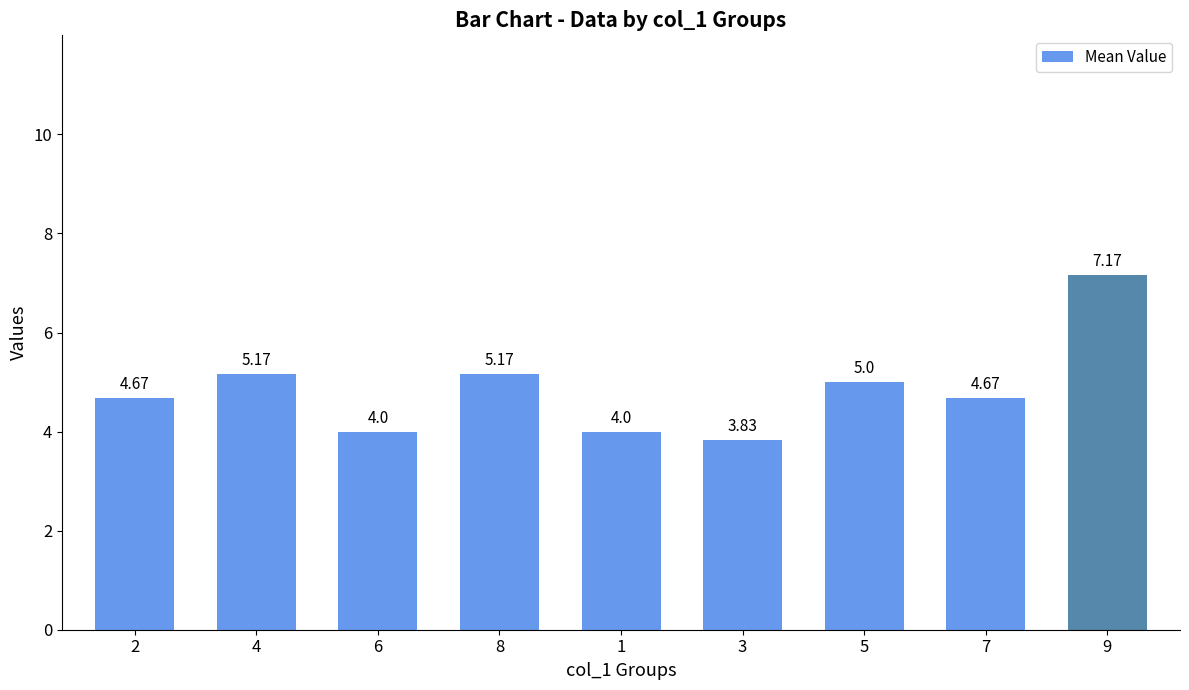

What is the average value?

4.9